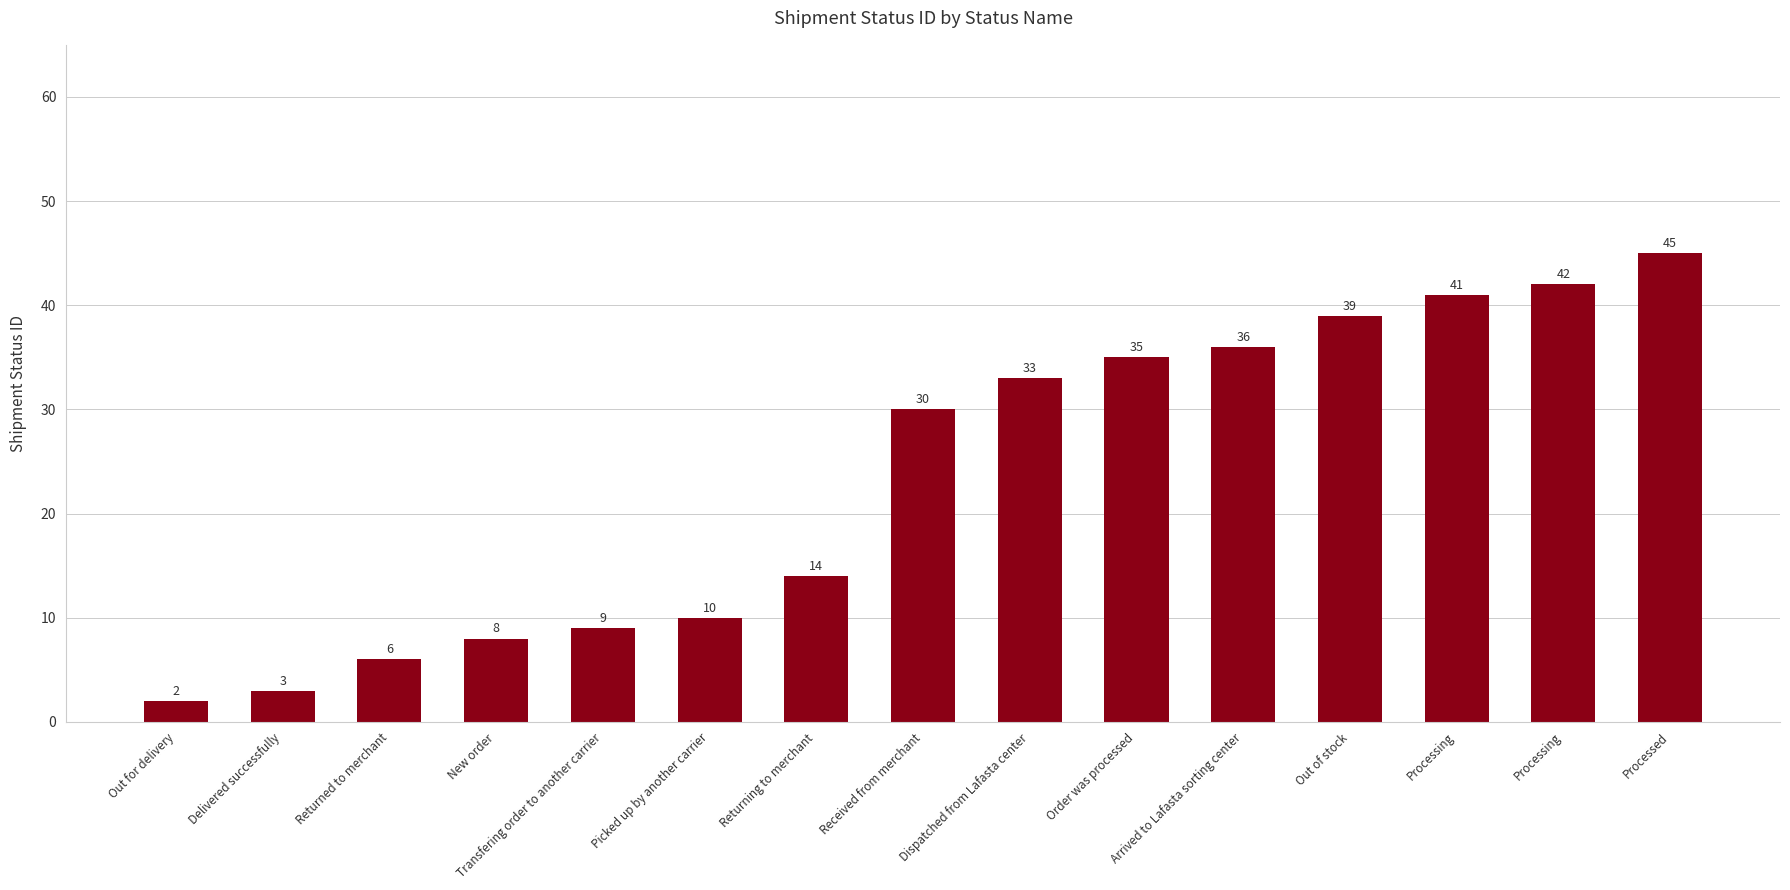

Count the number of data series in this chart.

1